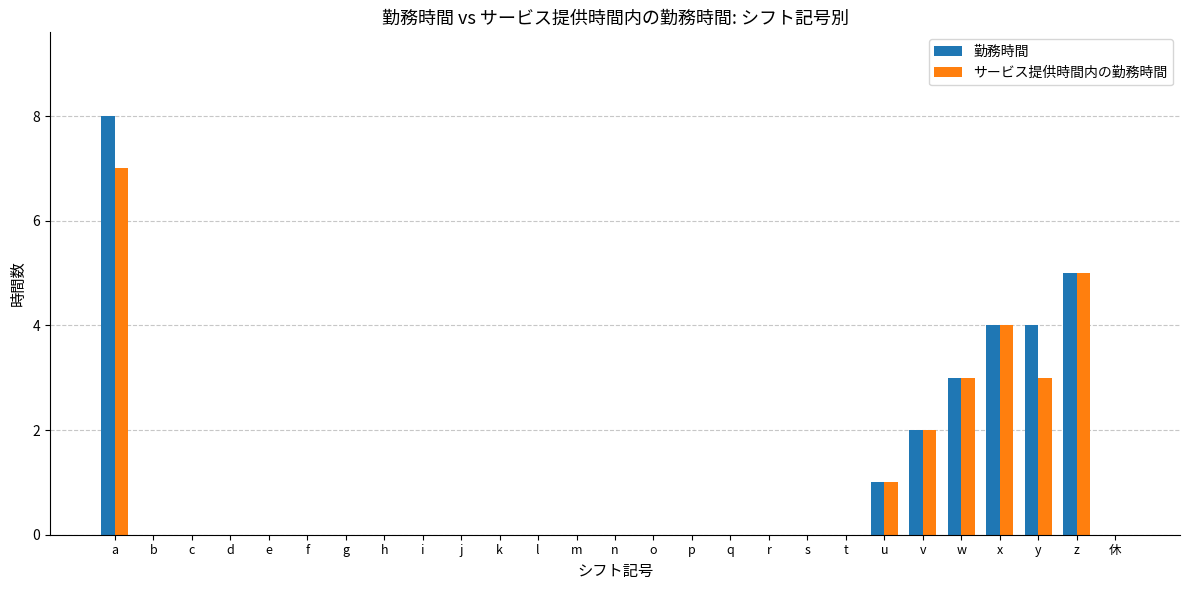

What is the maximum value shown in the chart?

8